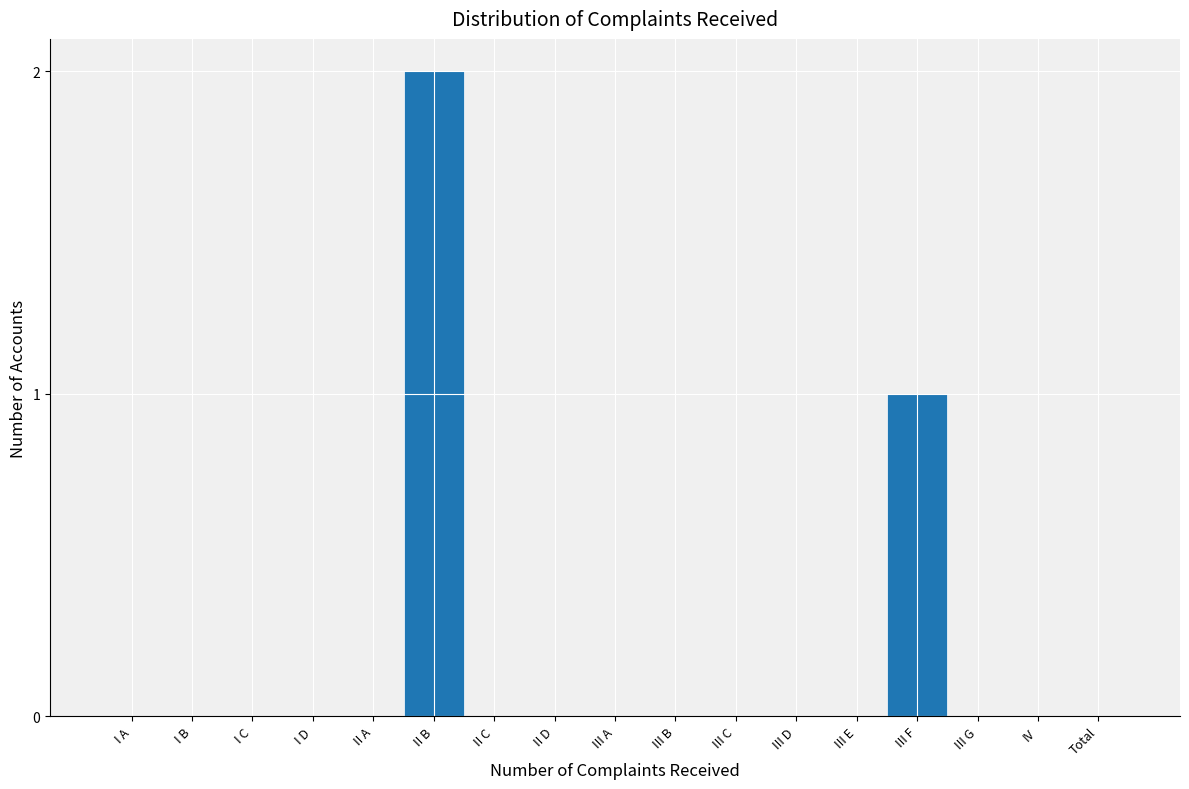

Reading left to right, what are all the values shown in this chart?

I A=0	I B=0	I C=0	I D=0	II A=0	II B=2	II C=0	II D=0	III A=0	III B=0	III C=0	III D=0	III E=0	III F=1	III G=0	IV=0	Total=0